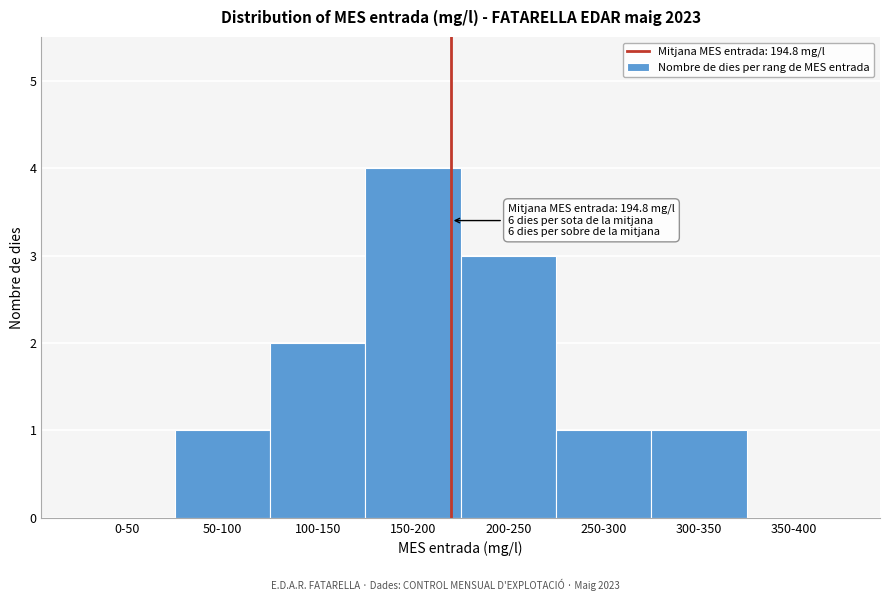

Reading right to left, list all the values displayed in this chart.

350-400=0	300-350=1	250-300=1	200-250=3	150-200=4	100-150=2	50-100=1	0-50=0